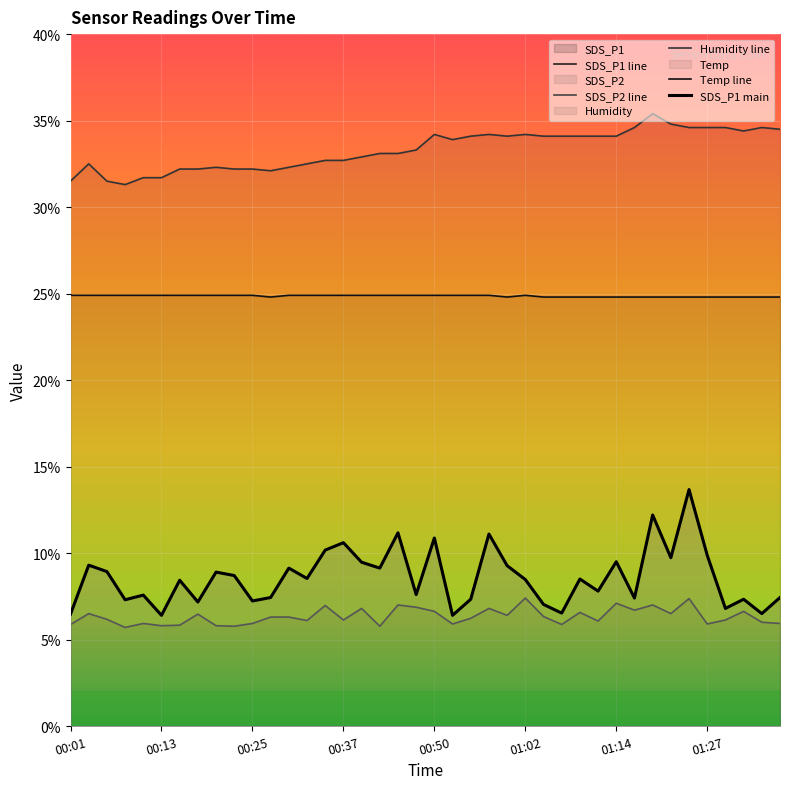

Which series has the largest total across all categories?

Humidity